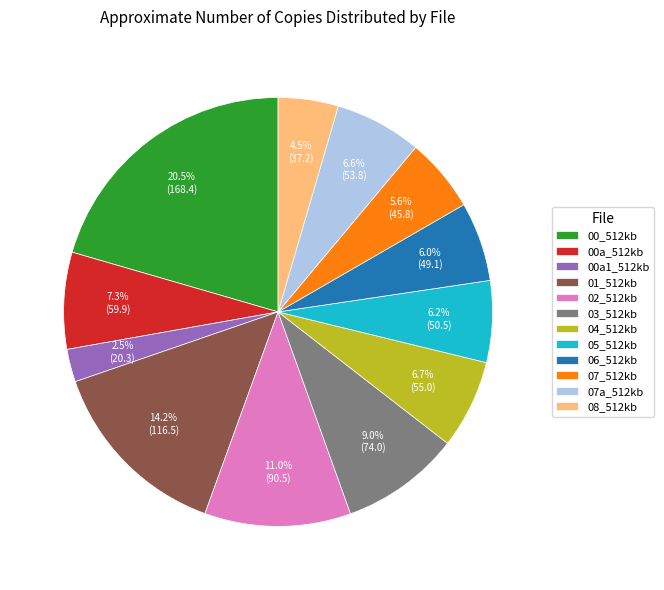

Combined, do 05_512kb and 02_512kb account for over 50%?

No